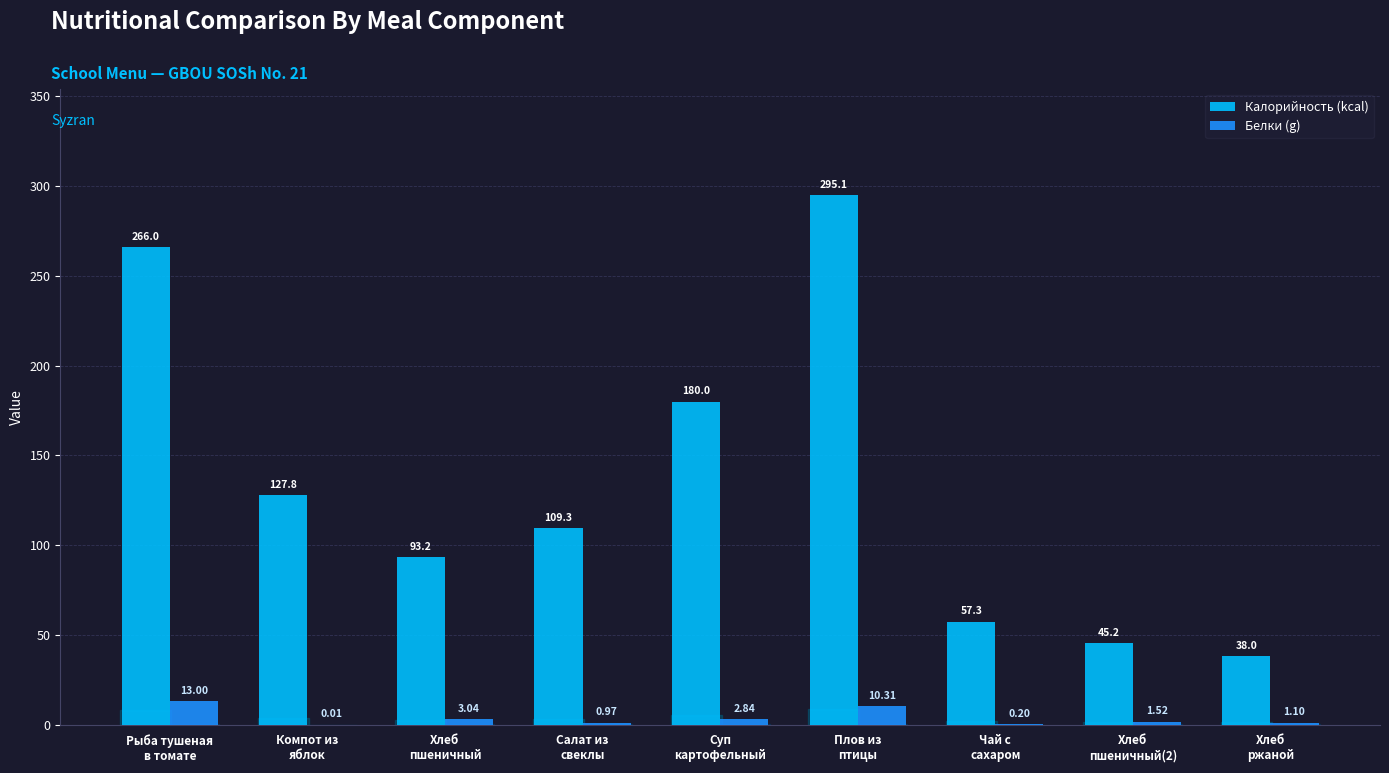

What are all the series names shown in the legend?

Калорийность (kcal), Белки (g)